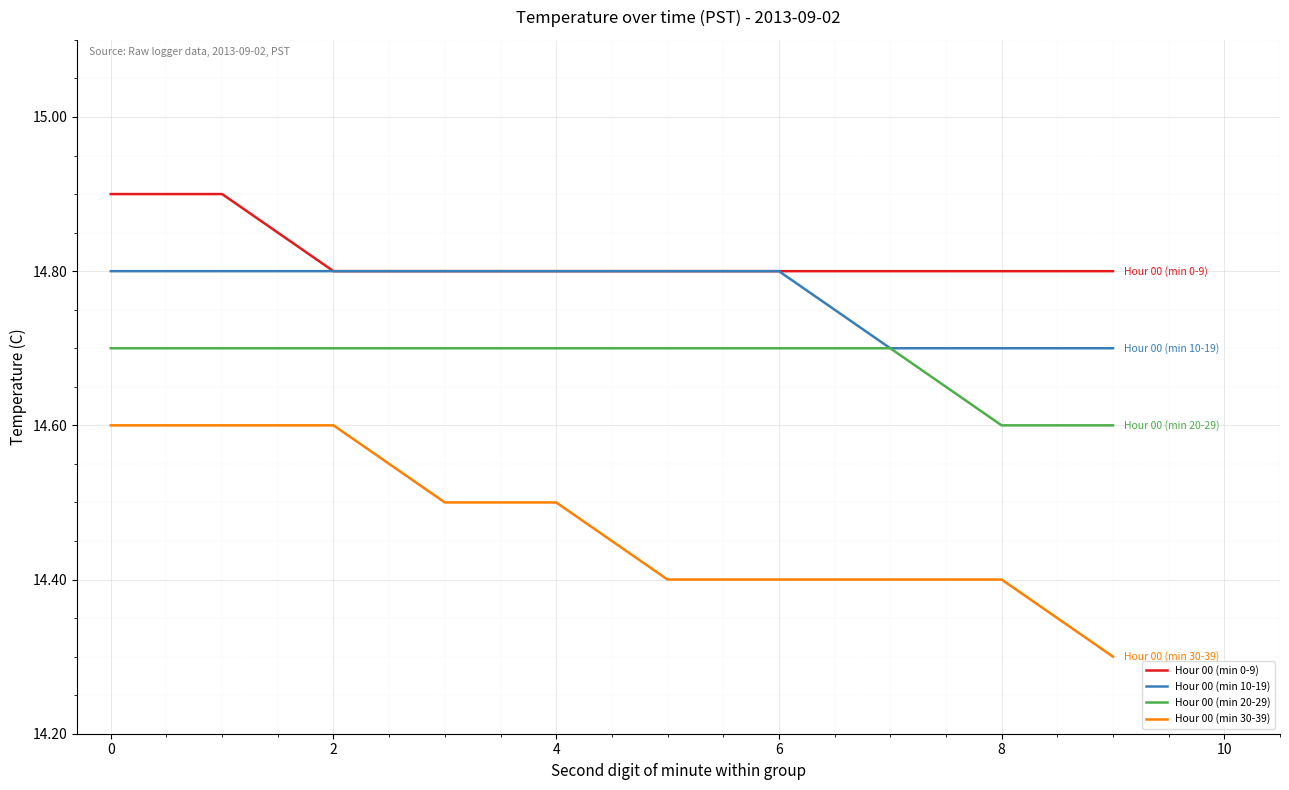

What is the maximum value shown in the chart?

14.9